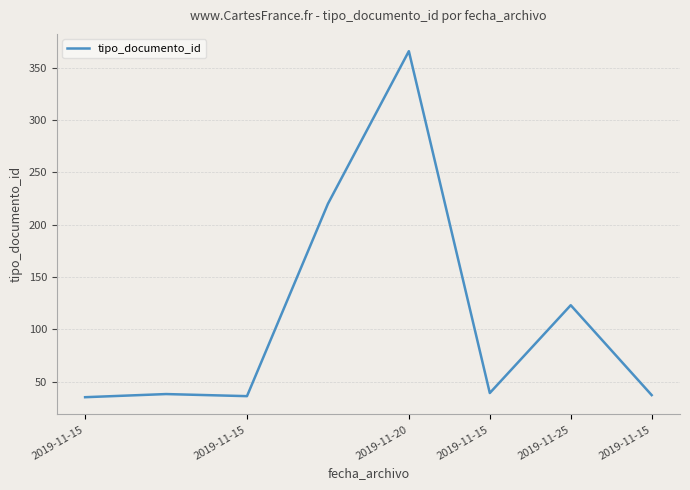

What is the minimum value shown in the chart?

35